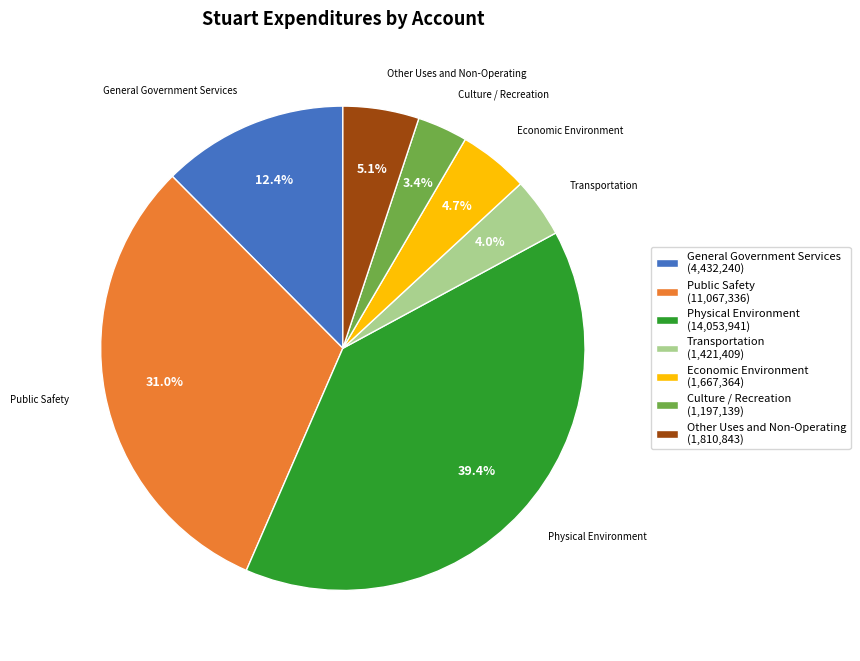

What percentage is the Economic Environment slice, to the nearest percent?

5%